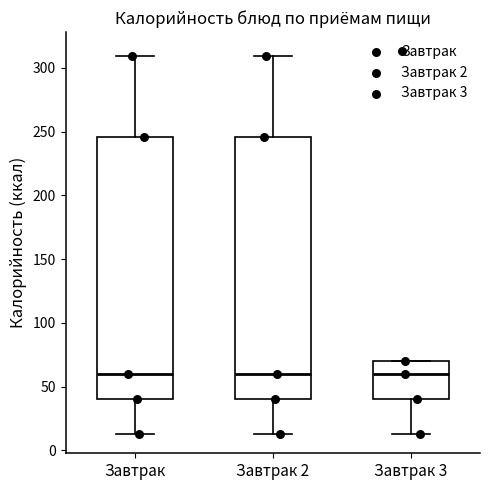

Reading left to right, transcribe this box plot: for each box, give where its median line is, the range the box spans, and where its two whiskers end, as read against the y-axis. The values are not printed on the chart, so give them approximately, as read against the axis.

Завтрак: median 60, box 40 to 245, whiskers 15 to 310
Завтрак 2: median 60, box 40 to 245, whiskers 15 to 310
Завтрак 3: median 60, box 40 to 70, whiskers 15 to 70